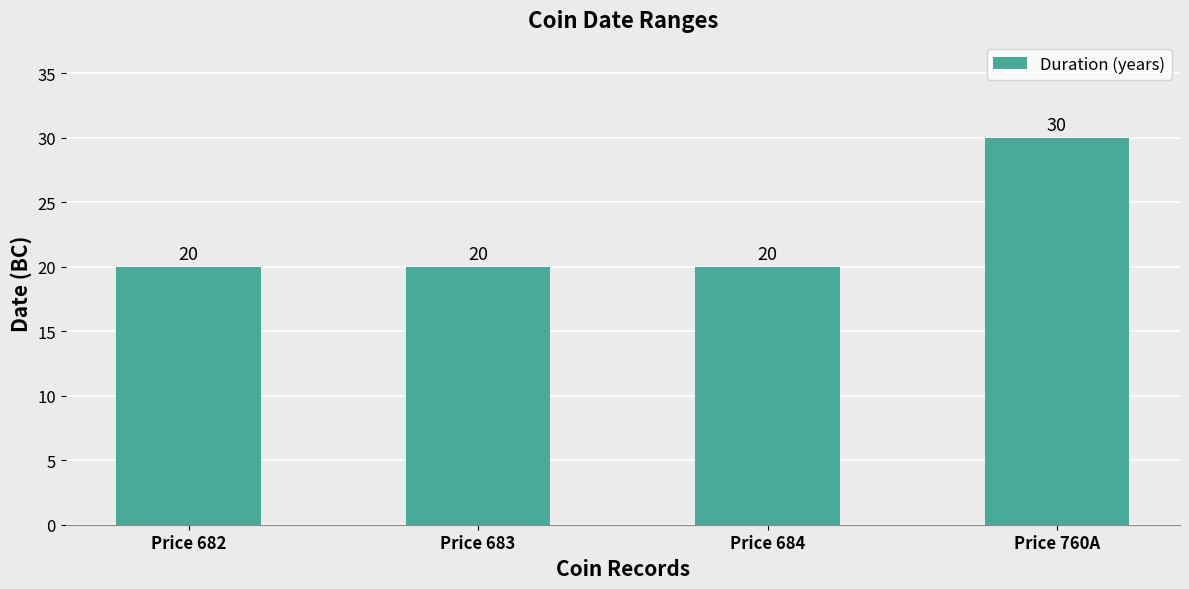

Which label corresponds to the largest value in the chart?

Price 760A